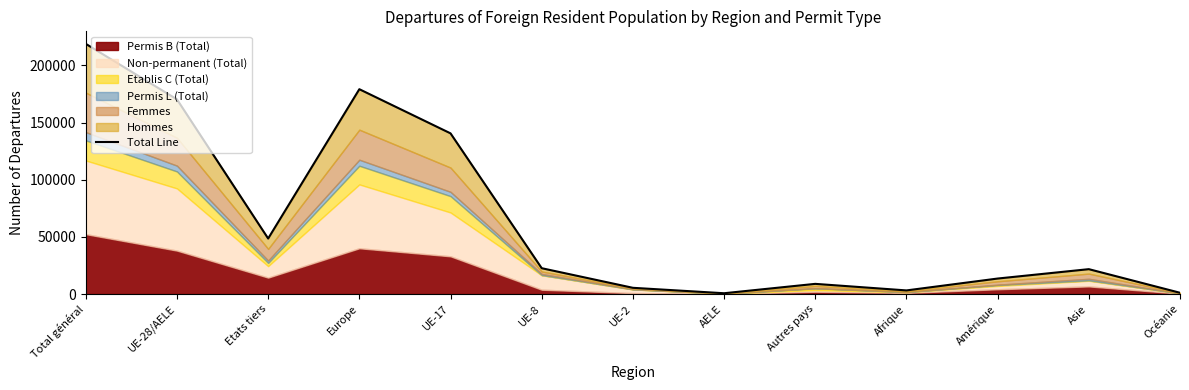

What is the greatest value displayed?

218787